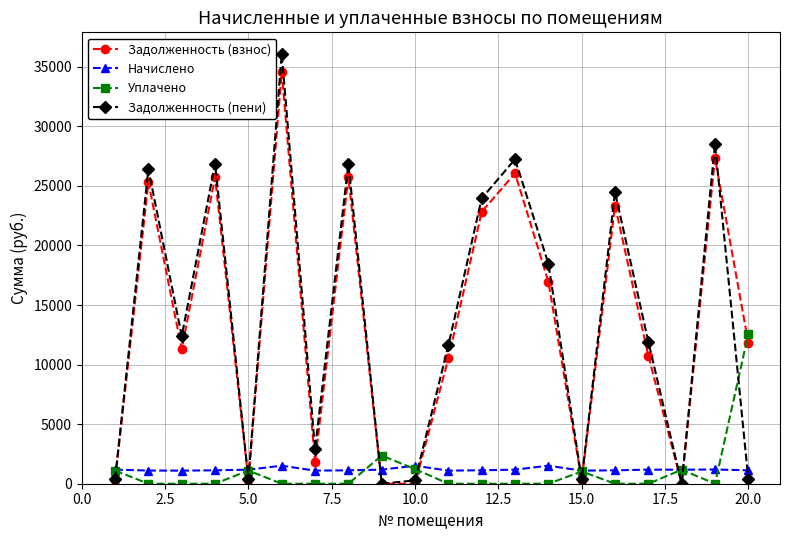

After their last crossing, which series has the higher values: Уплачено or Задолженность (взнос)?

Уплачено